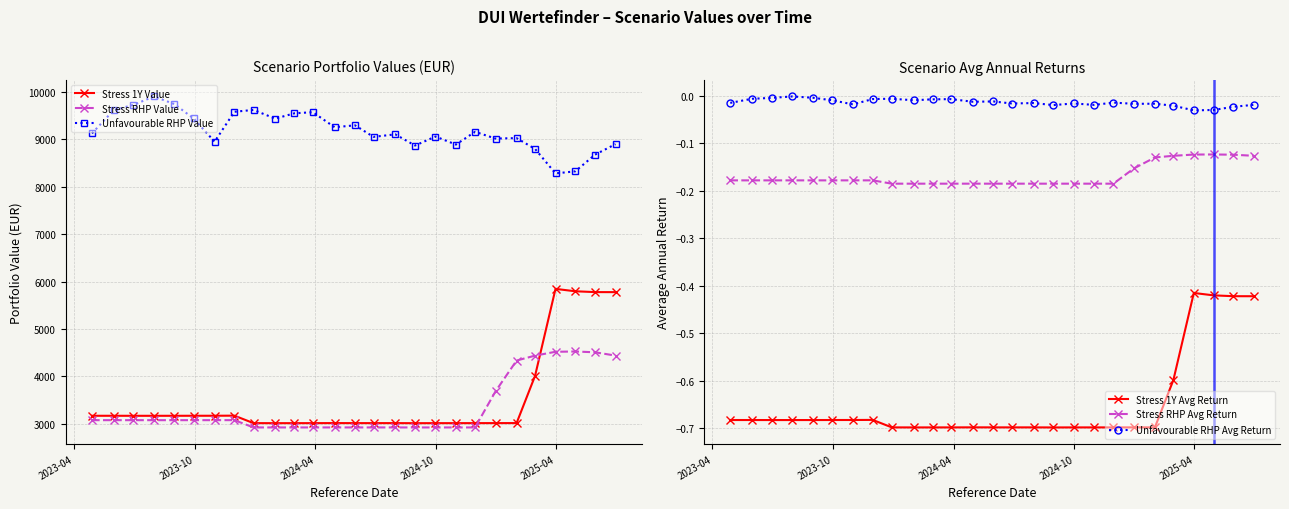

True or false: Stress RHP Avg Return and Stress 1Y Avg Return cross at least once.

False